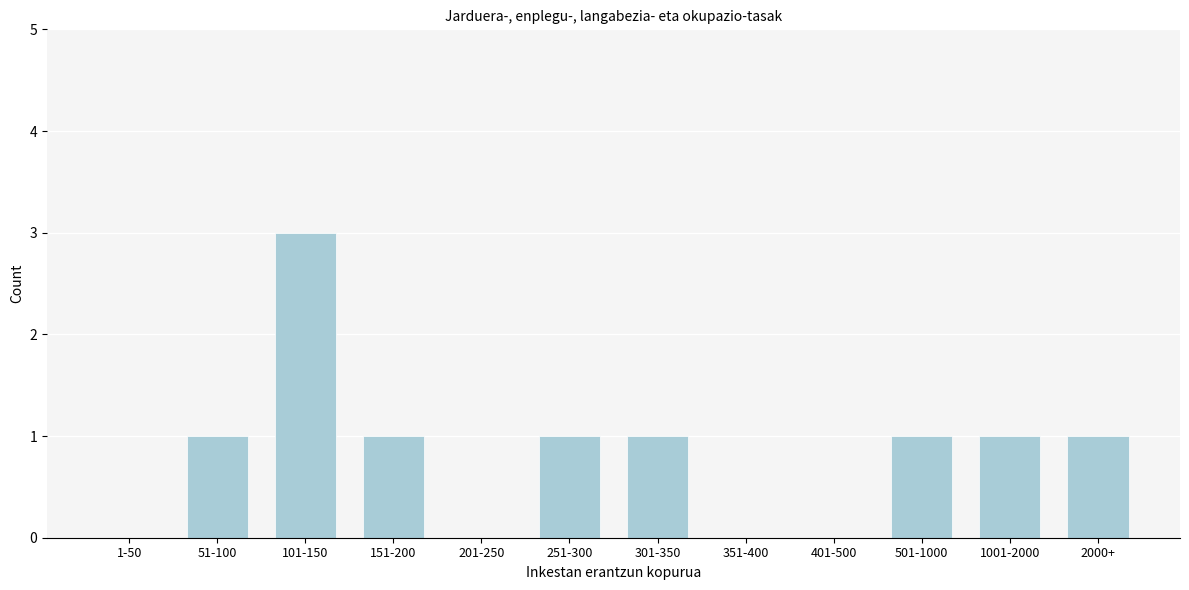

Reading left to right, what are all the values shown in this chart?

1-50=0	51-100=1	101-150=3	151-200=1	201-250=0	251-300=1	301-350=1	351-400=0	401-500=0	501-1000=1	1001-2000=1	2000+=1